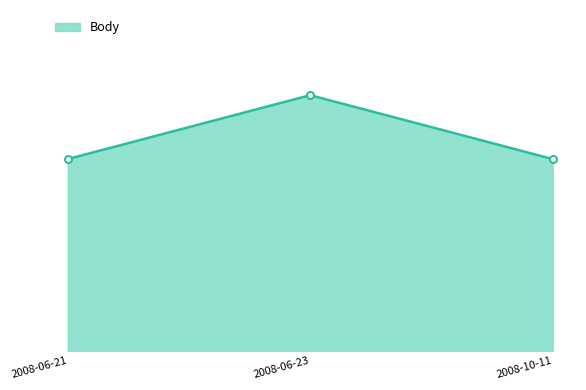

True or false: the data shows 4.5 at 2008-10-11.

True